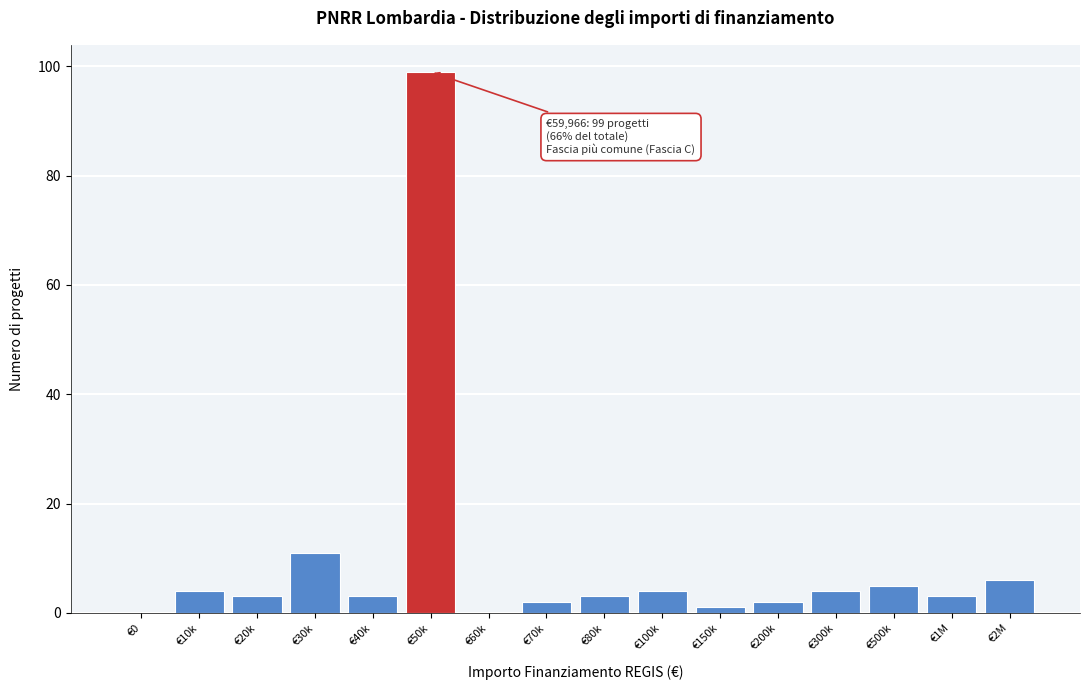

Reading left to right, list all the values displayed in this chart.

€0=0	€10k=4	€20k=3	€30k=11	€40k=3	€50k=99	€60k=0	€70k=2	€80k=3	€100k=4	€150k=1	€200k=2	€300k=4	€500k=5	€1M=3	€2M=6